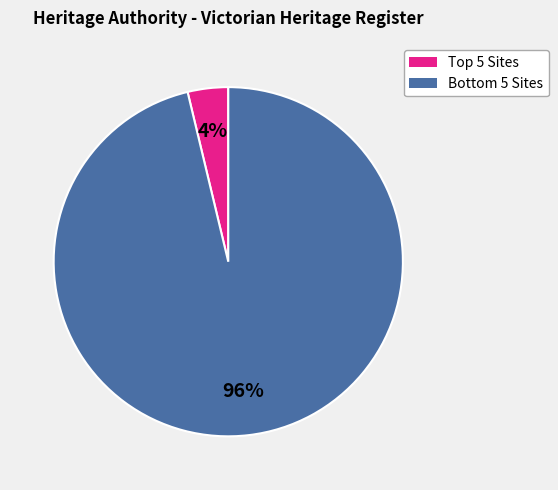

Which slice represents more than half of the pie?

Bottom 5 Sites